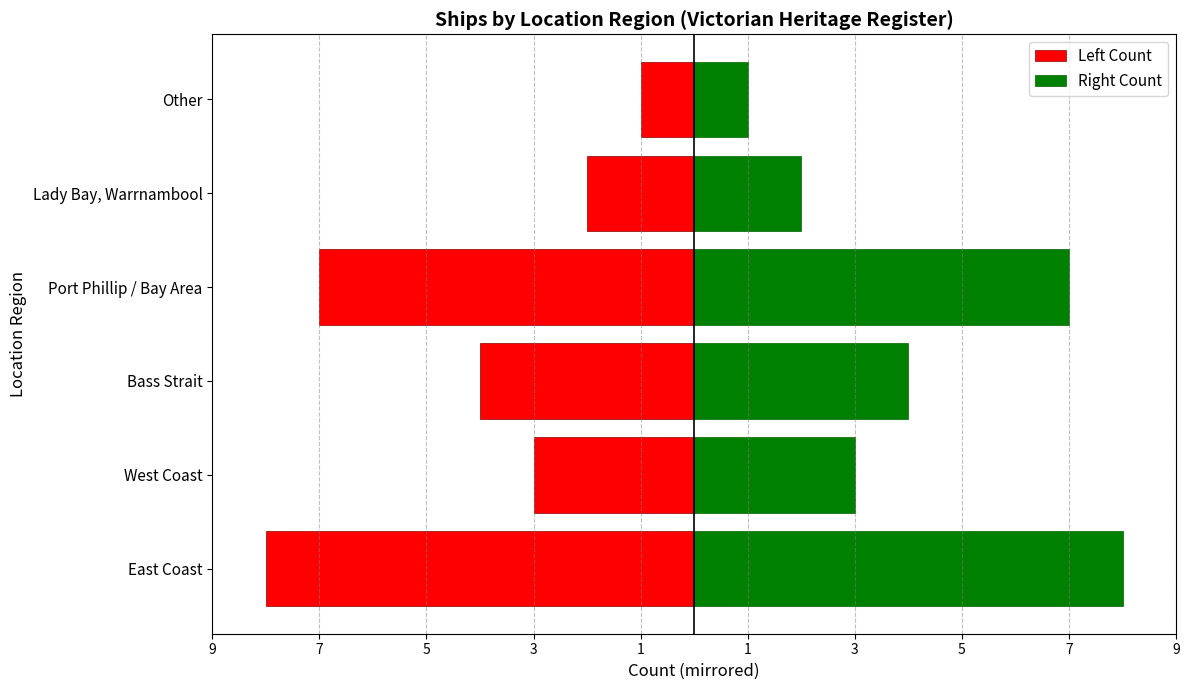

What are all the series names shown in the legend?

Left Count, Right Count